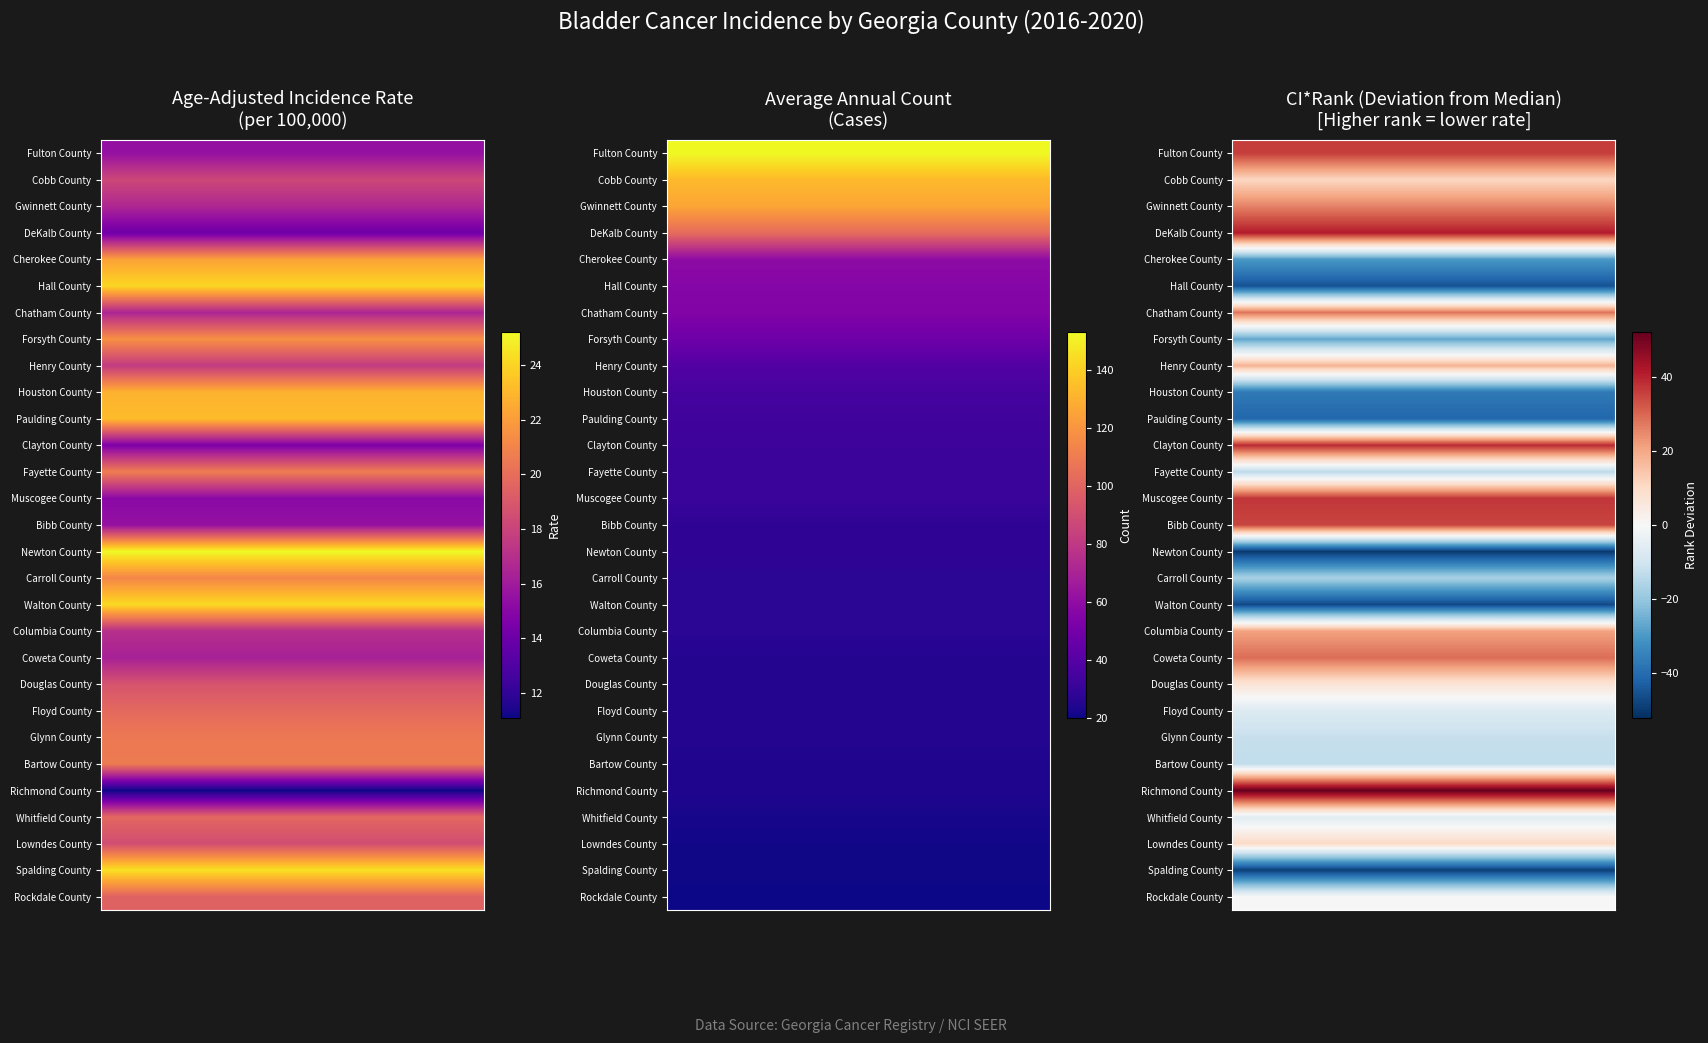

The row_18 series shows 21 at 3. True or false?

True